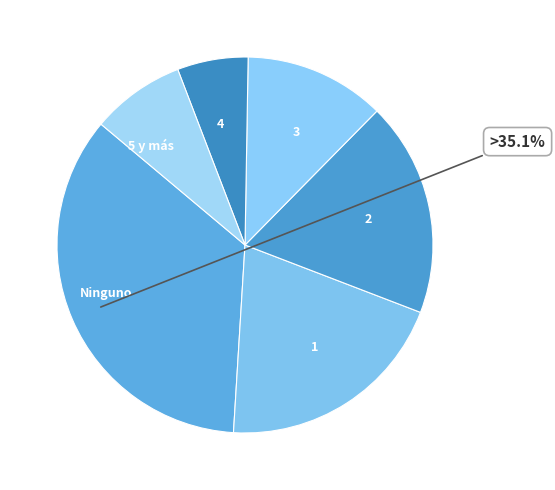

Is the sum of Ninguno and 5 y más greater than half?

No